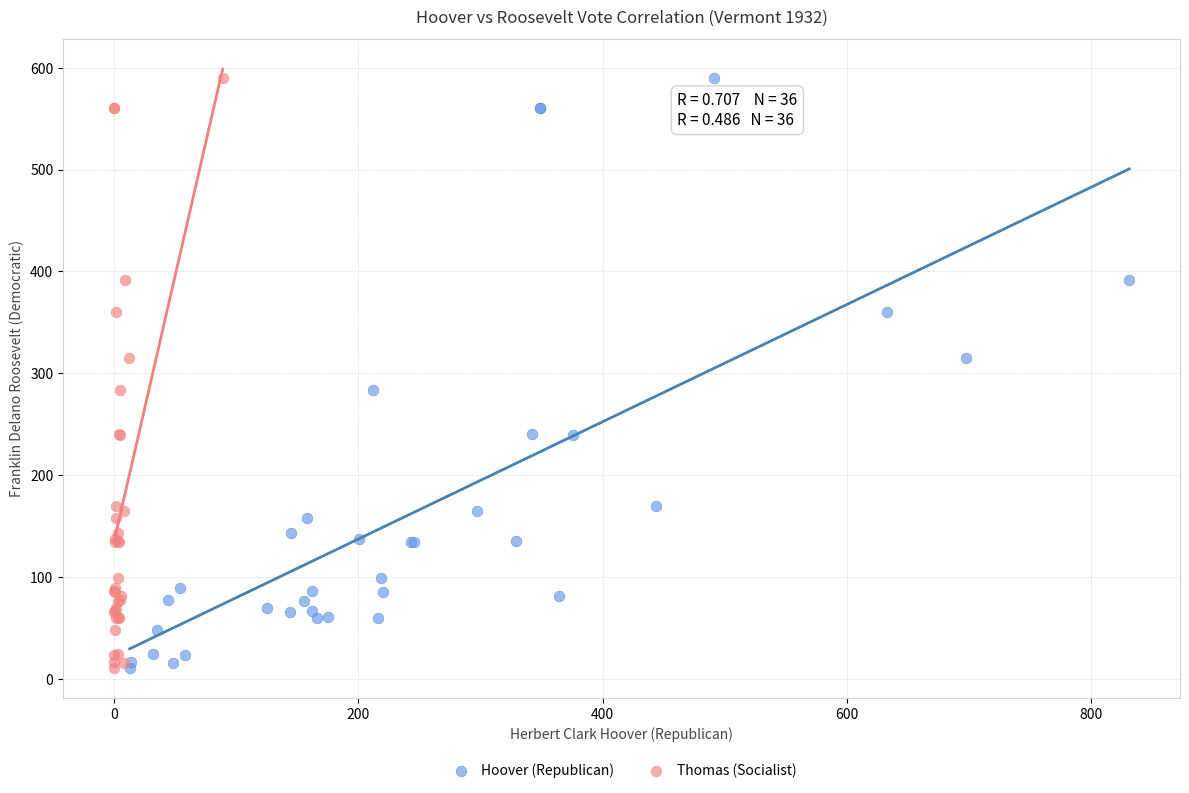

What are all the series names shown in the legend?

Hoover (Republican), Thomas (Socialist)